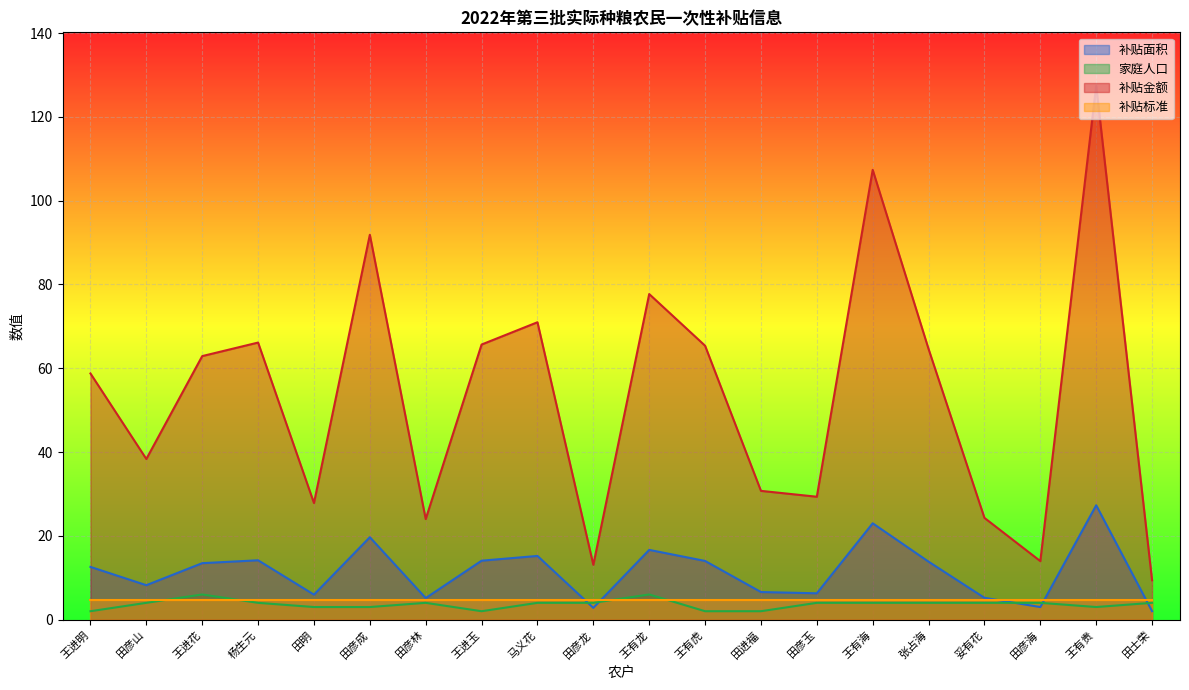

What is the total value across all series at 田彦成?

119.2